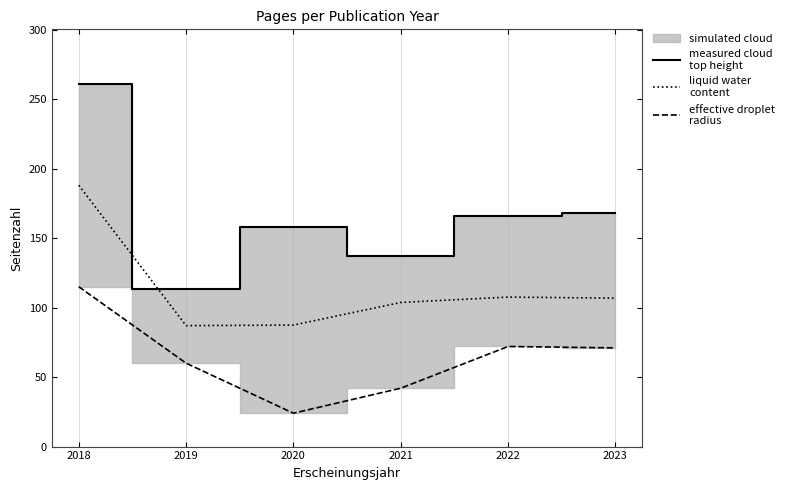

Which series has the widest spread of values?

measured cloud
top height